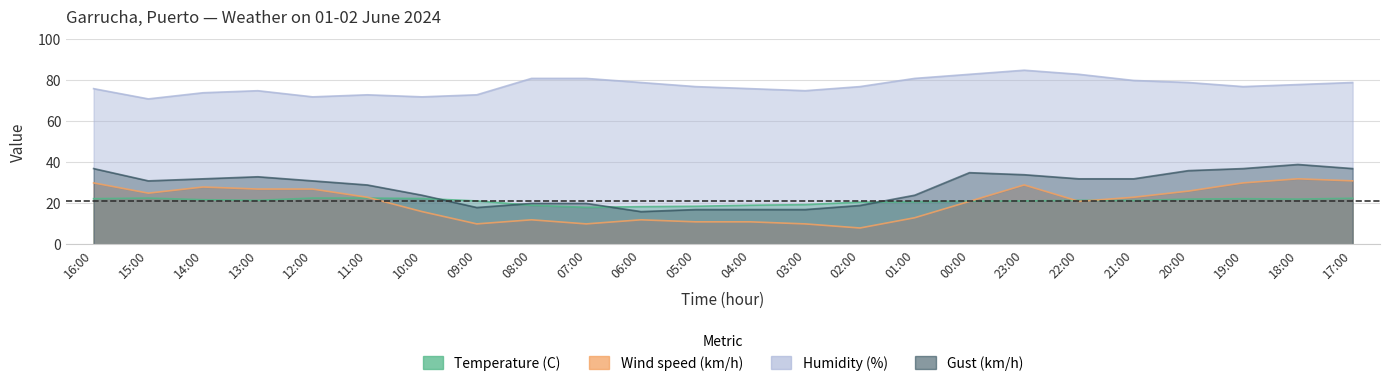

What is the value of the Gust (km/h) point at the 1st from the left?

37.0